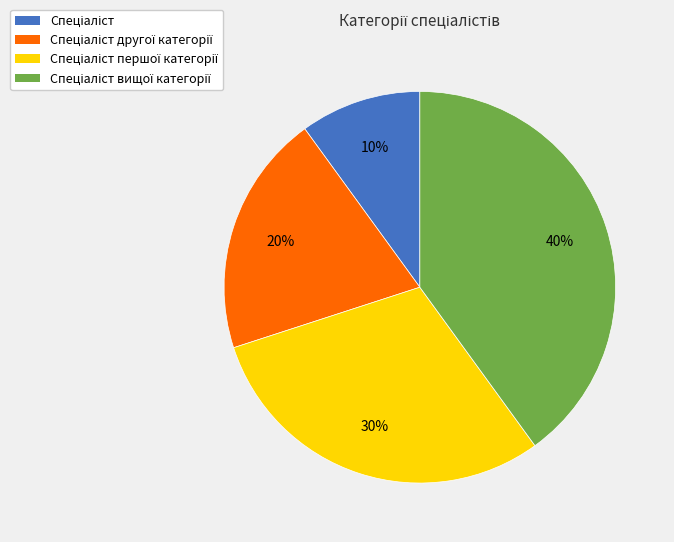

To the nearest percent, what is the average slice percentage?

25%